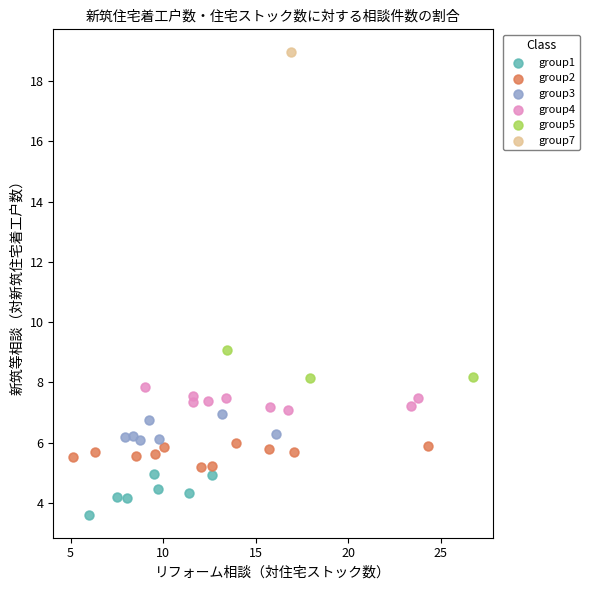

What are all the series names shown in the legend?

group1, group2, group3, group4, group5, group7